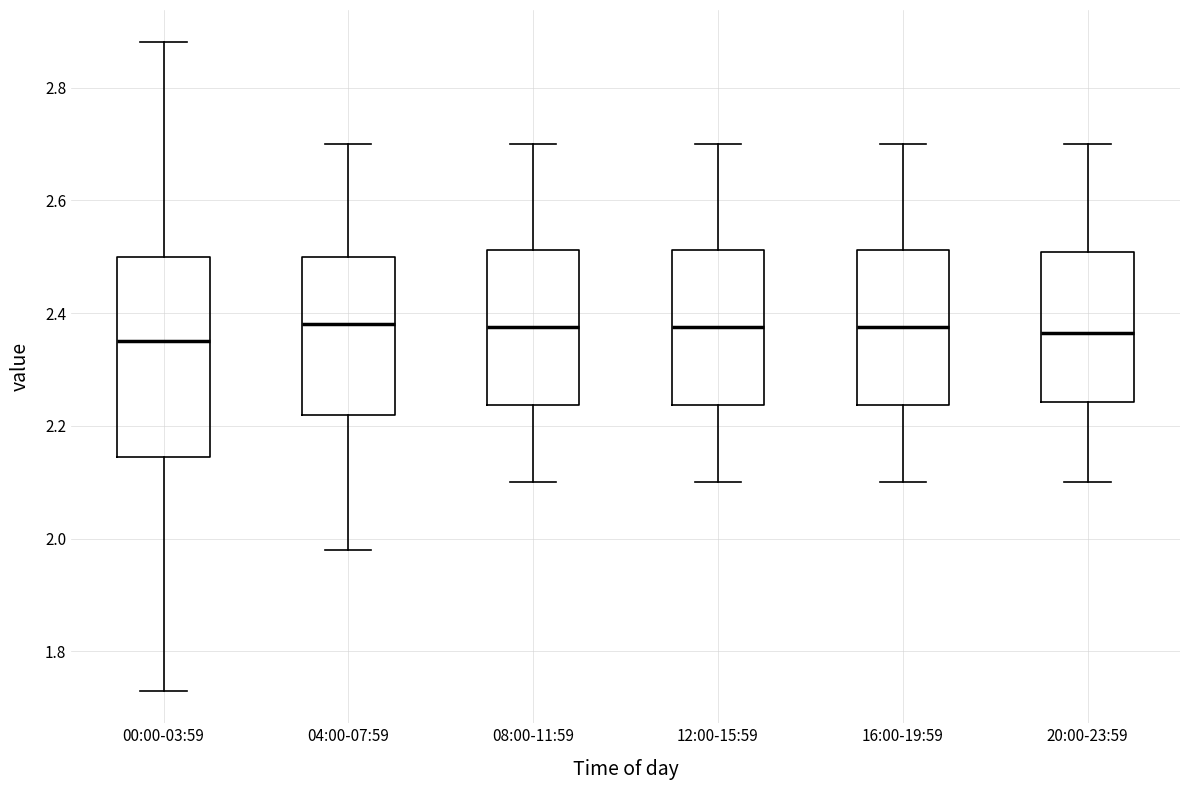

Where does the lower whisker of the box for 00:00-03:59 end on the y-axis? The values are not printed on the chart, so give them approximately, as read against the axis.

1.74